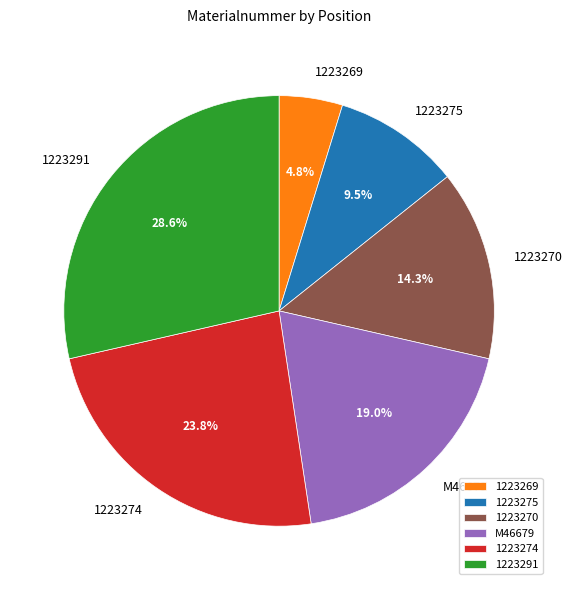

What percentage do 1223269 and M46679 together represent?

23.8%